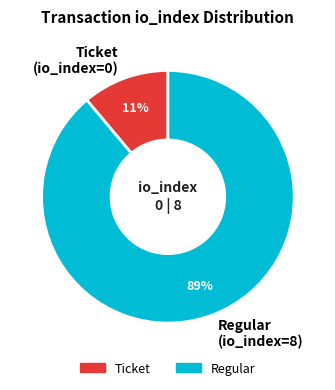

To the nearest percent, what percentage of the pie is Regular (io_index=8)?

89%